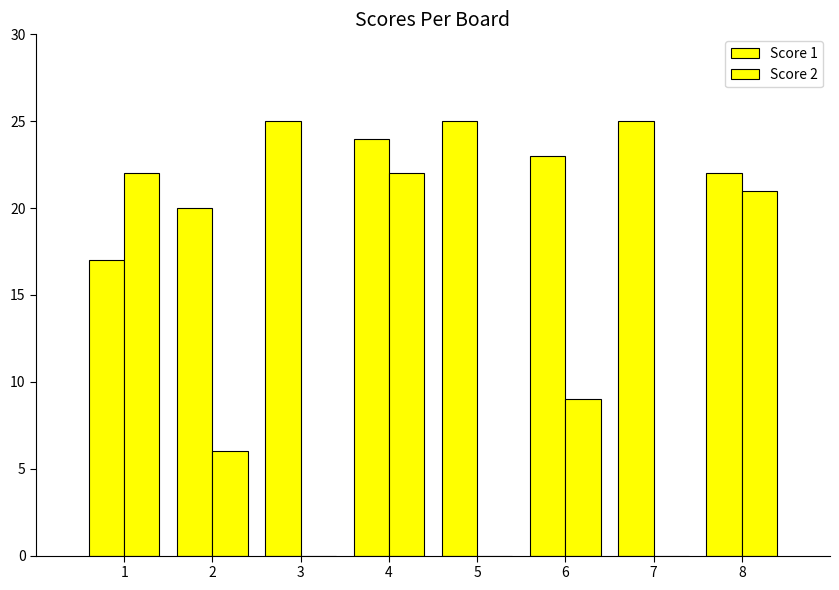

The Score 1 series shows 23 at 6. True or false?

True